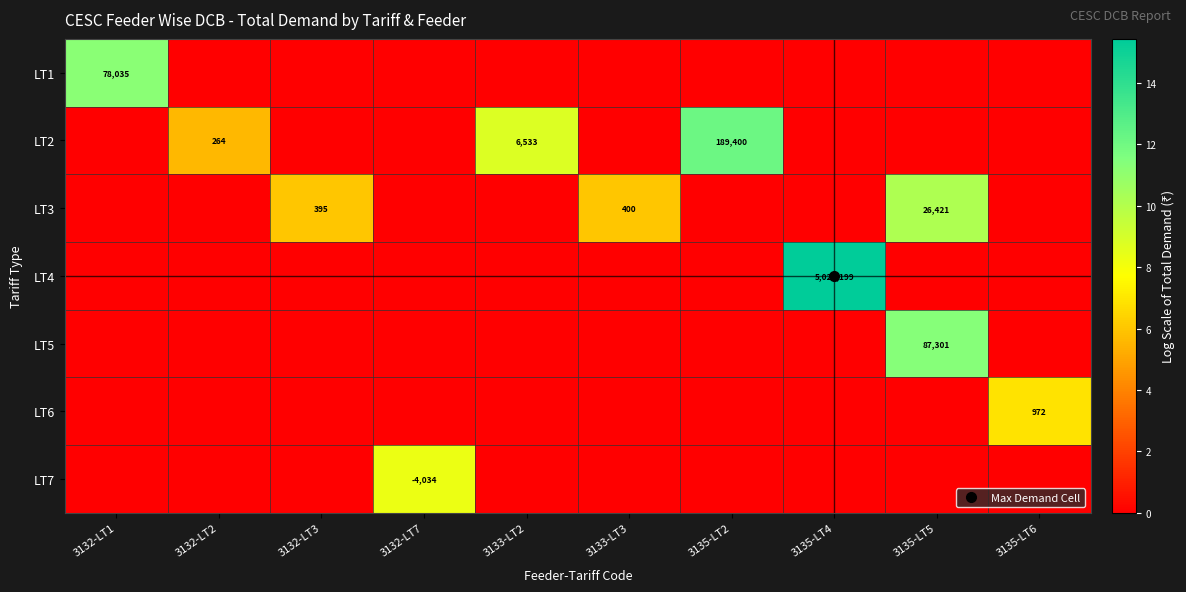

Count the LT7 values in the range 0 to 1.

9